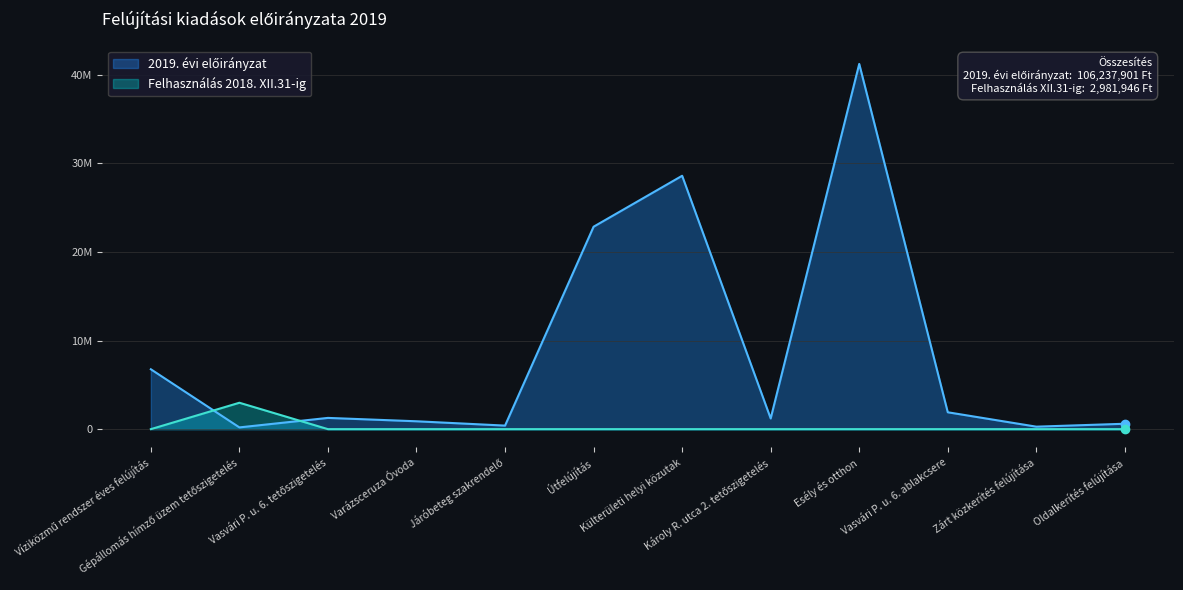

Reading left to right, extract all data points from this chart.

2019. évi előirányzat: 6761480	197250	1270000	889000	400001	22860000	28614577	1206500	41244493	1905000	280000	609600
Felhasználás 2018. XII.31-ig: 0	2981946	0	0	0	0	0	0	0	0	0	0